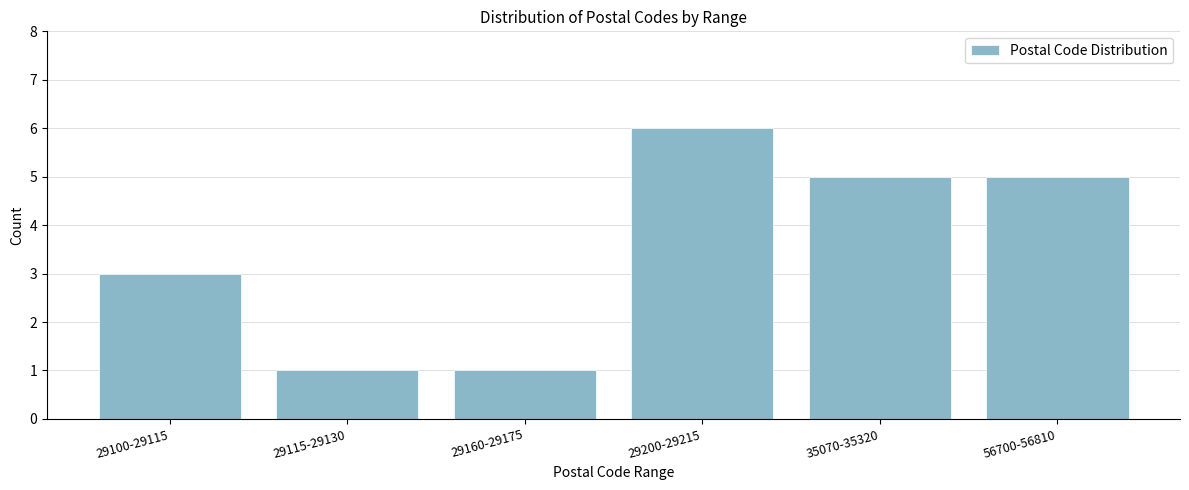

Reading right to left, list all the values displayed in this chart.

56700-56810=5	35070-35320=5	29200-29215=6	29160-29175=1	29115-29130=1	29100-29115=3